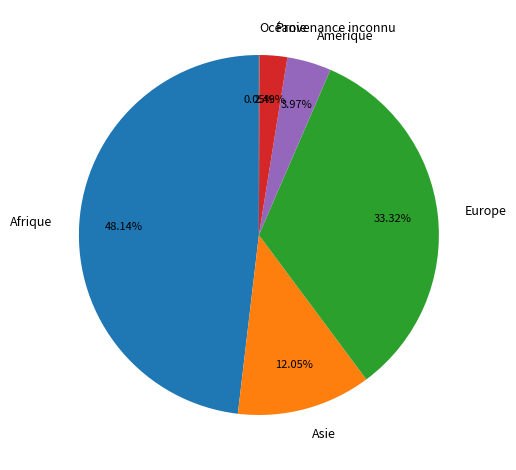

Does Provenance inconnu represent more than half of the total?

No